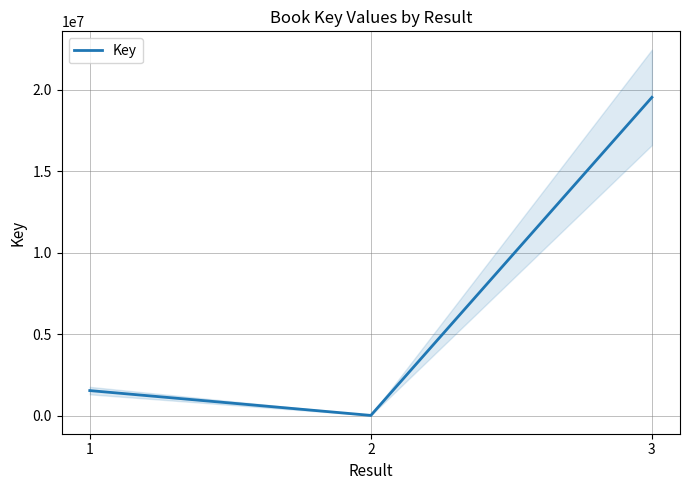

How many lines are shown in the chart?

1